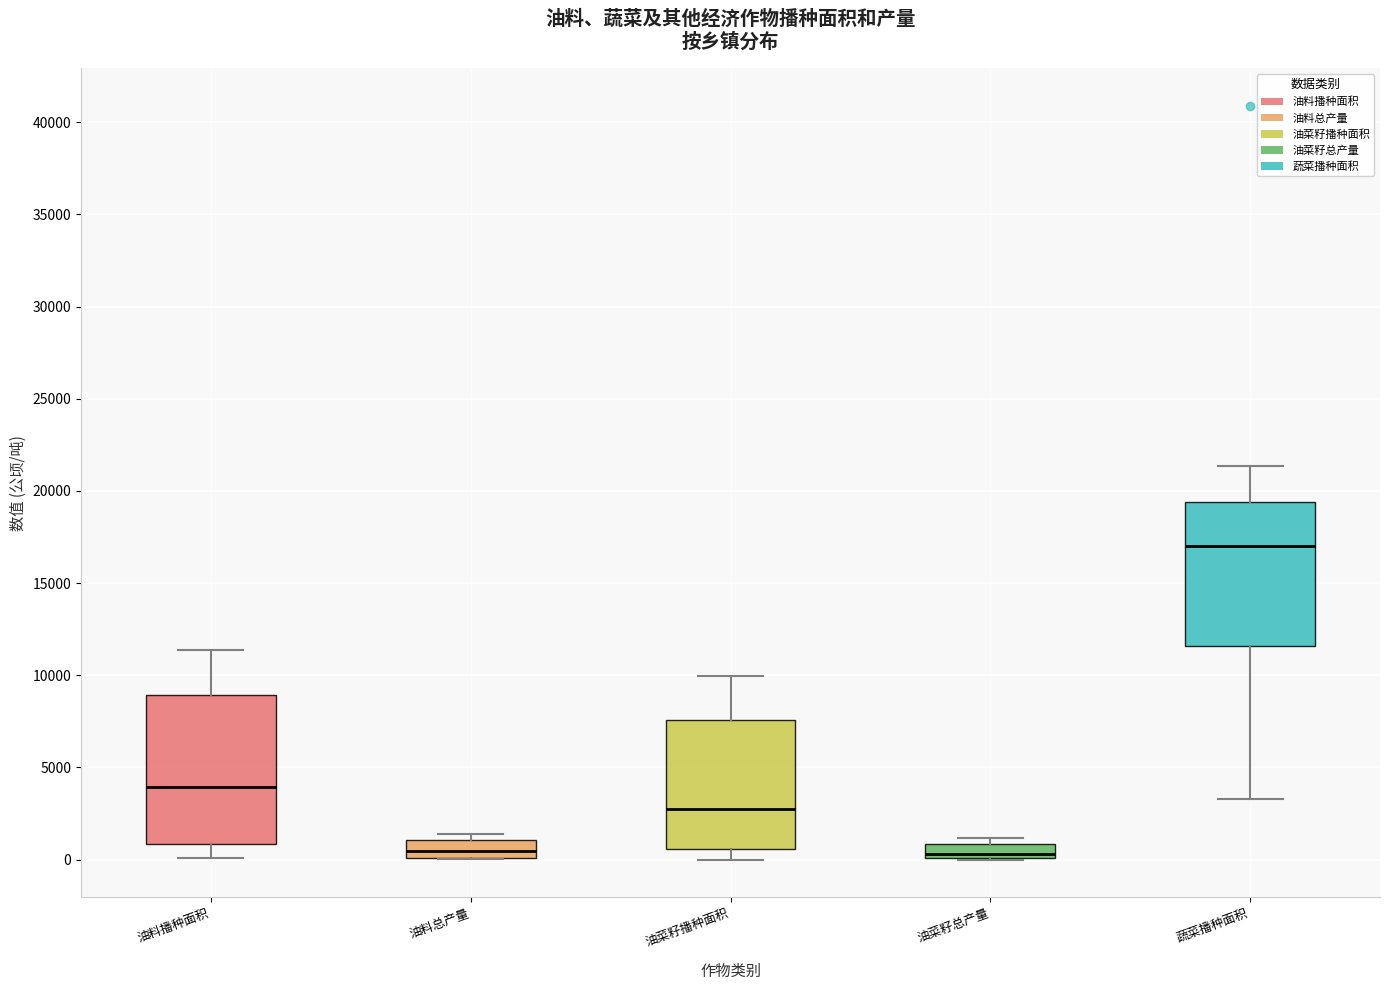

Reading left to right, transcribe this box plot: for each box, give where its median line is, the range the box spans, and where its two whiskers end, as read against the y-axis. The values are not printed on the chart, so give them approximately, as read against the axis.

油料播种面积: median 4000, box 1000 to 9000, whiskers 0 to 11500
油料总产量: median 500, box 0 to 1000, whiskers 0 to 1500
油菜籽播种面积: median 2500, box 500 to 7500, whiskers 0 to 10000
油菜籽总产量: median 500, box 0 to 1000, whiskers 0 to 1000 (just above the box's upper edge)
蔬菜播种面积: median 17000, box 11500 to 19500, whiskers 3500 to 21500